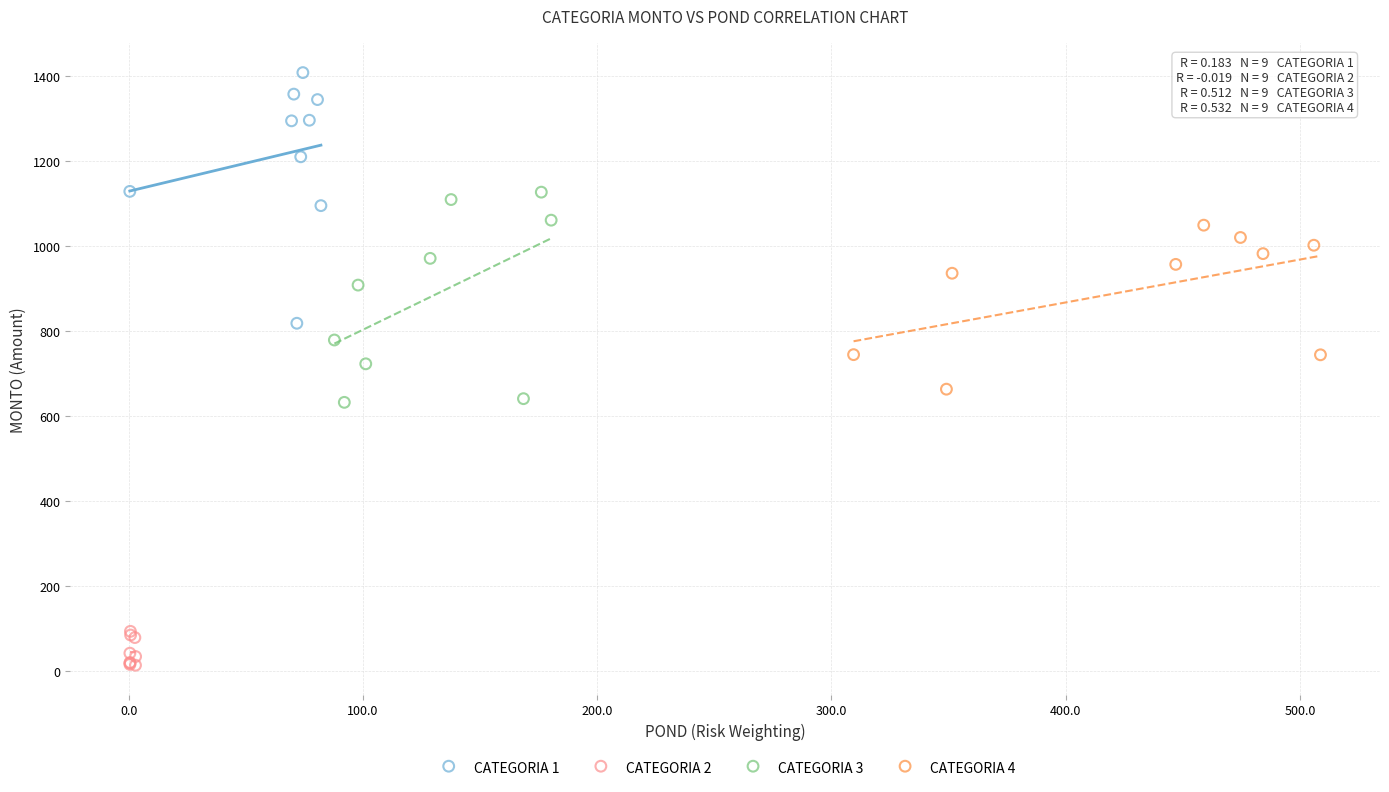

Which series has the widest spread of Y values?

CATEGORIA 1